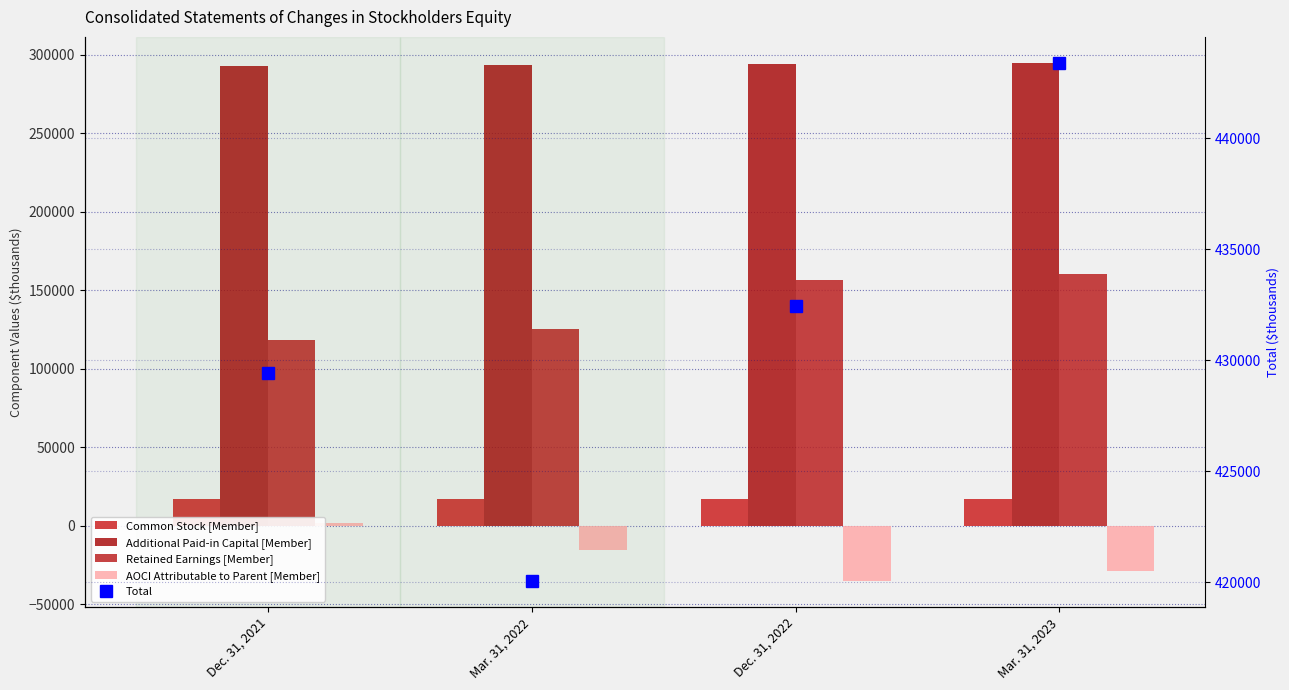

Reading left to right, what are all the values shown in this chart?

Common Stock [Member]: 16803	16893	16901	17004
Additional Paid-in Capital [Member]: 292937	293376	294330	294930
Retained Earnings [Member]: 118247	125329	156545	160085
AOCI Attributable to Parent [Member]: 1443	-15556	-35324	-28620
Total: 429430	420042	432452	443399